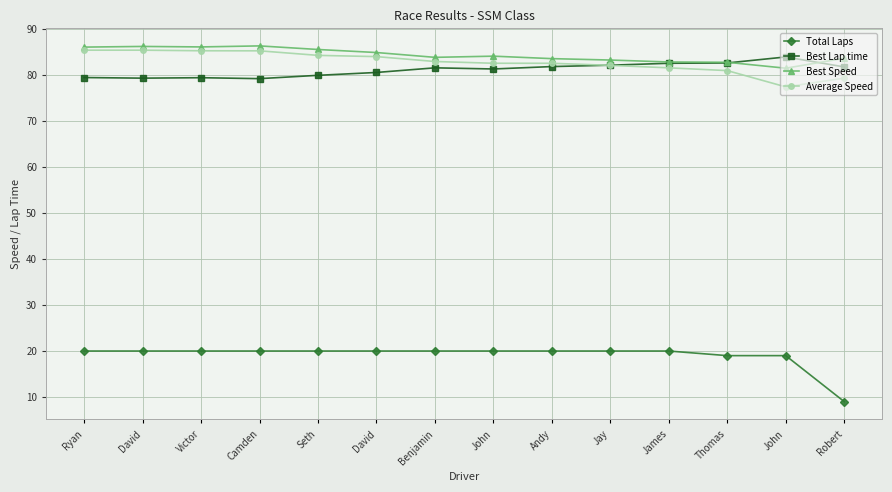

Between Ryan and Victor, which is larger?

Ryan